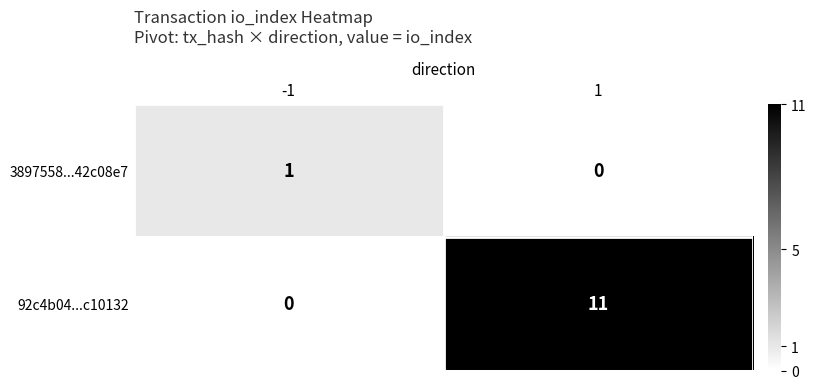

The 92c4b04...c10132 series shows 11 at 1. True or false?

True